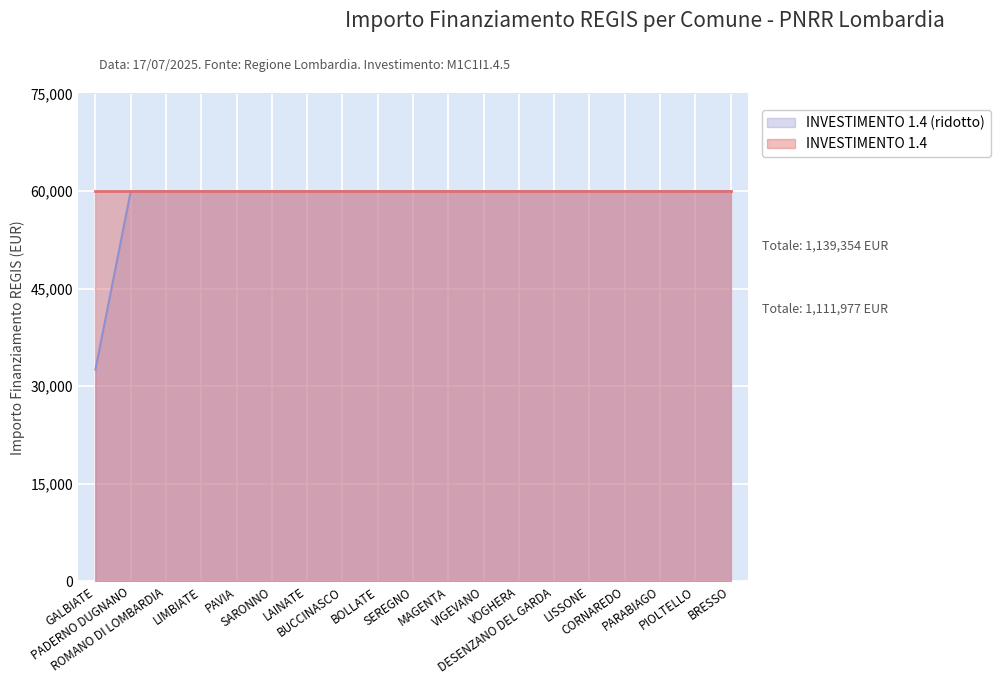

Reading left to right, what are all the values shown in this chart?

GALBIATE=32589	PADERNO DUGNANO=59966	ROMANO DI LOMBARDIA=59966	LIMBIATE=59966	PAVIA=59966	SARONNO=59966	LAINATE=59966	BUCCINASCO=59966	BOLLATE=59966	SEREGNO=59966	MAGENTA=59966	VIGEVANO=59966	VOGHERA=59966	DESENZANO DEL GARDA=59966	LISSONE=59966	CORNAREDO=59966	PARABIAGO=59966	PIOLTELLO=59966	BRESSO=59966